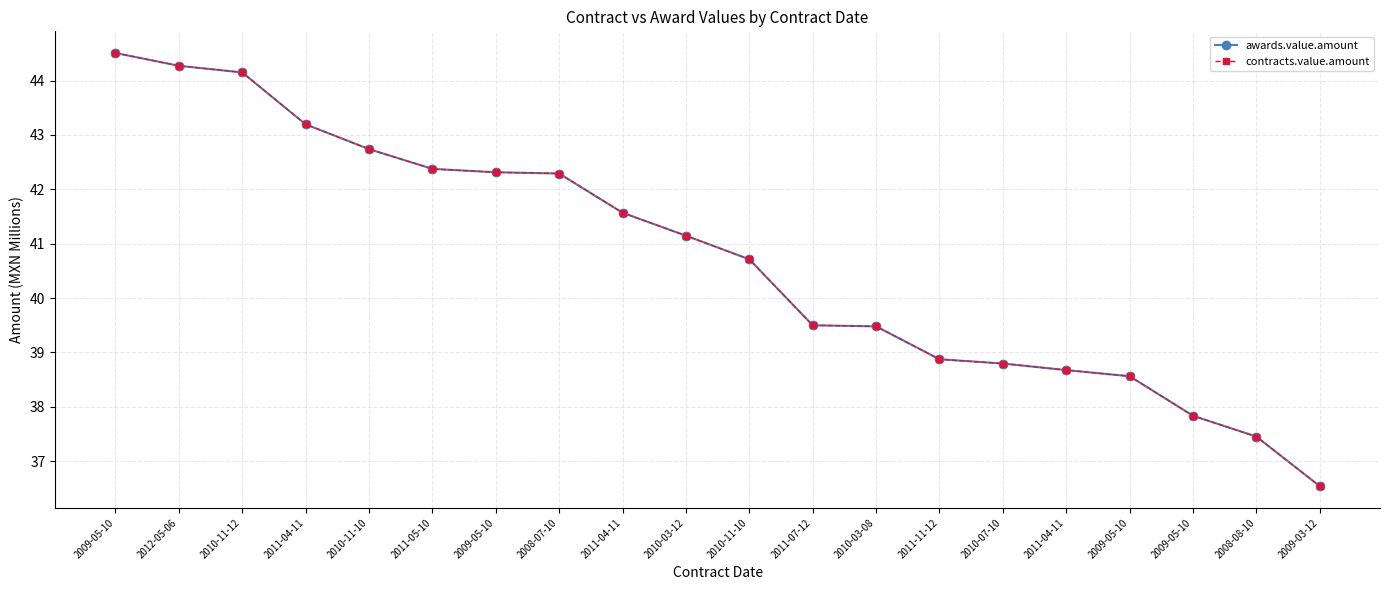

Between 2009-05-10 and 2011-04-11, which is larger?

2011-04-11